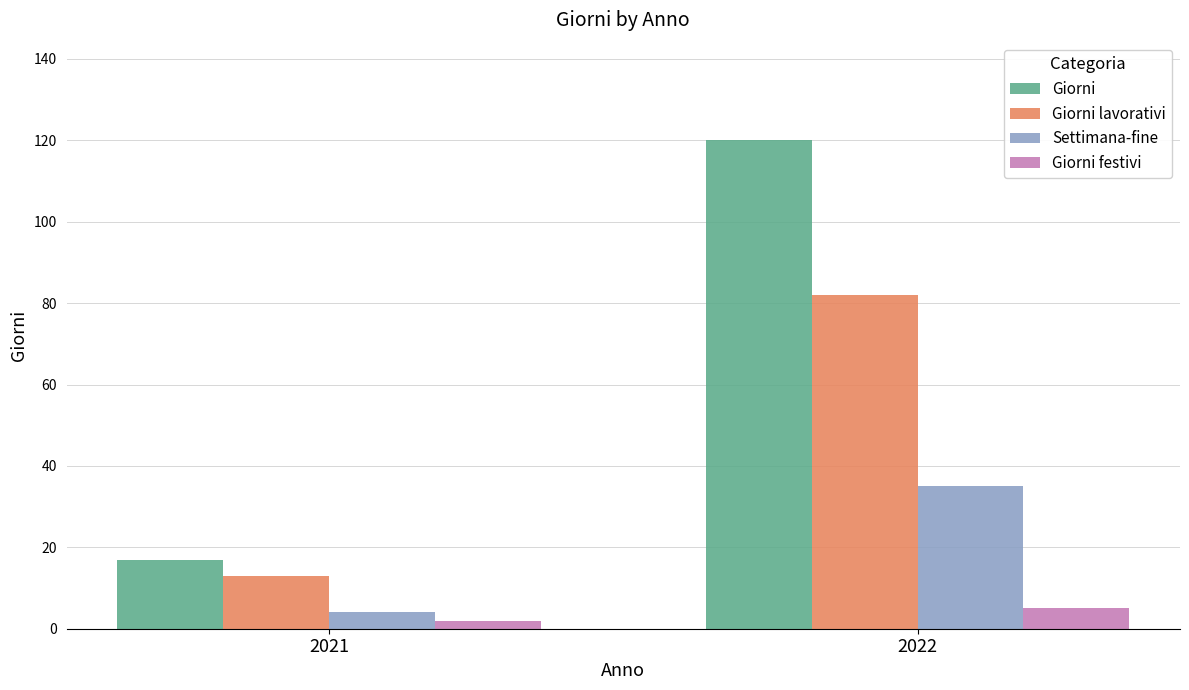

Rank the categories by Giorni value from lowest to highest.

2021, 2022